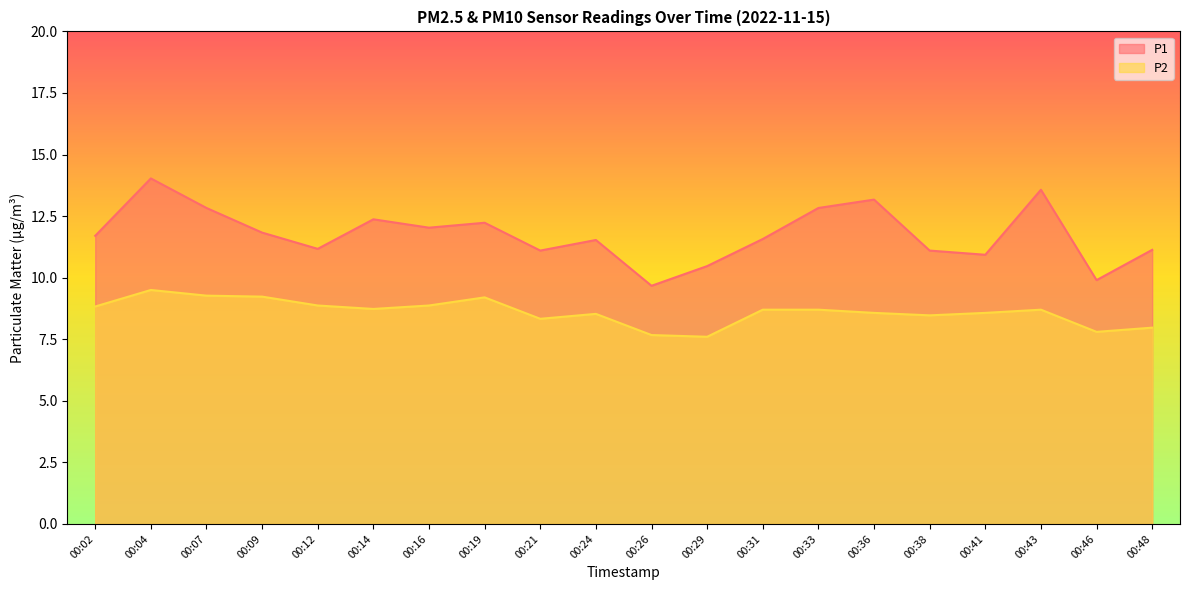

What is the total value across all series at 00:33?

21.5